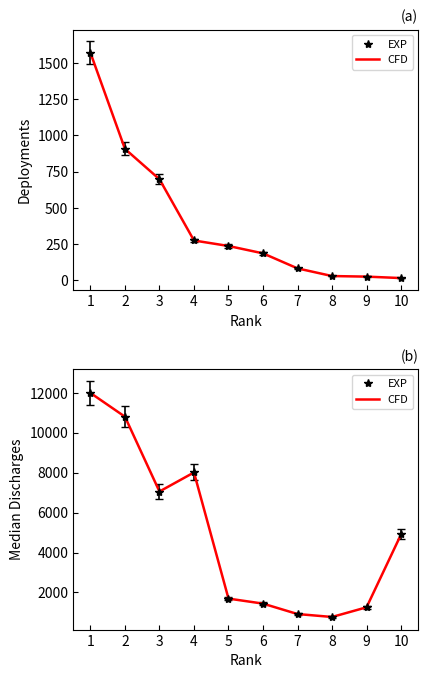

In CFD, how many points are higher than both neighbors (excluding endpoints)?

1